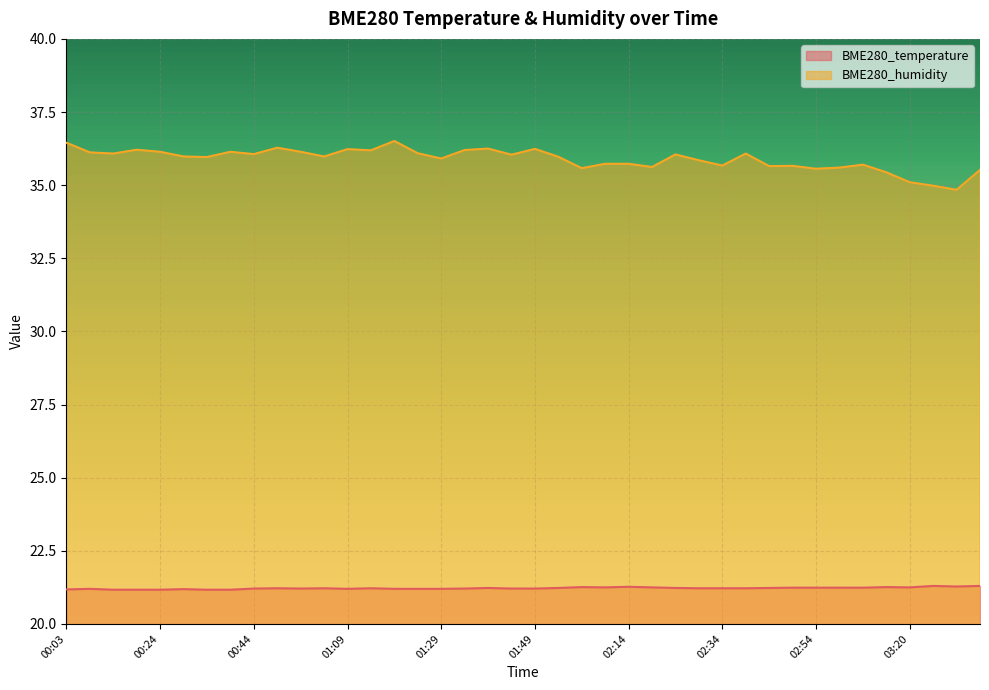

At which category is the sum across all series the highest?

01:19